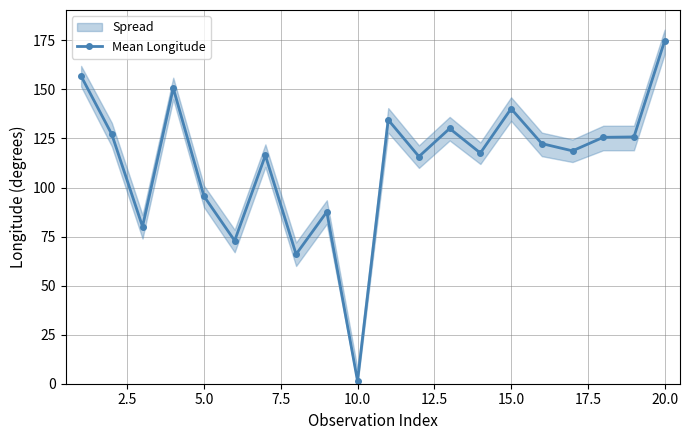

What is the maximum value shown in the chart?

174.8